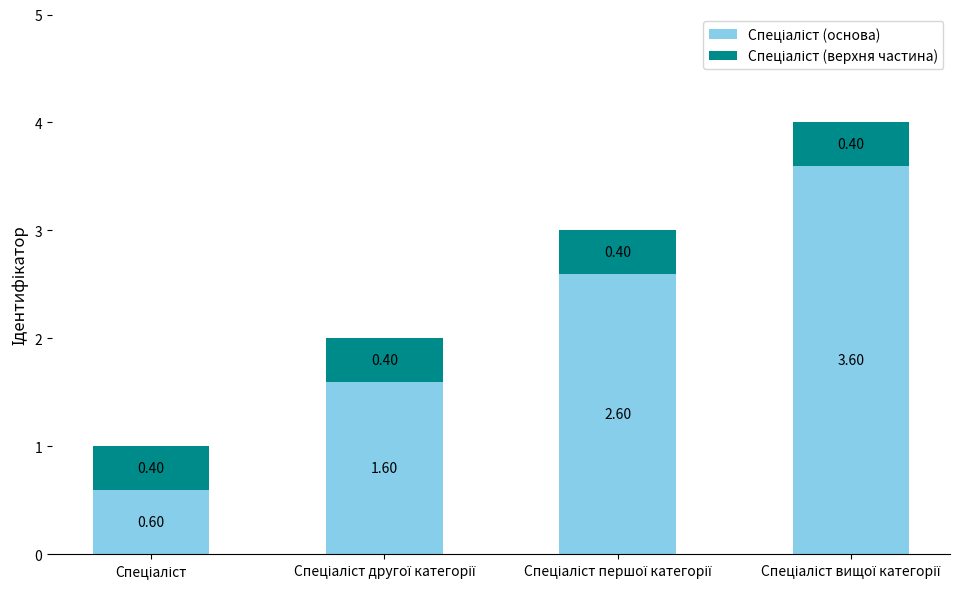

Are the bars grouped side by side (vs. stacked)?

No